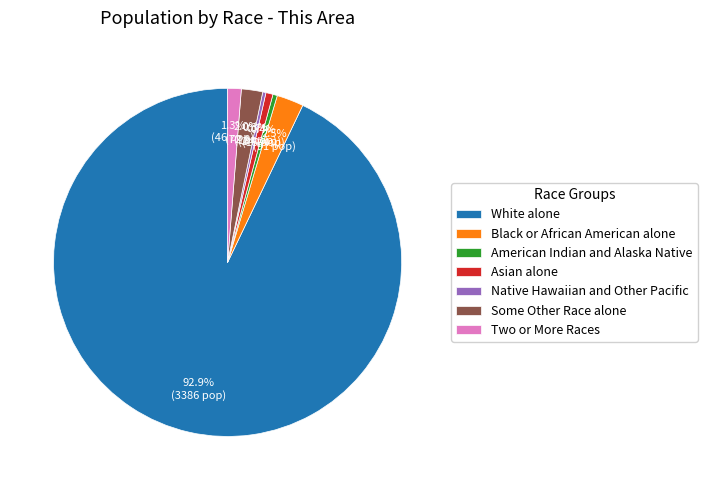

Which slice is the largest?

White alone